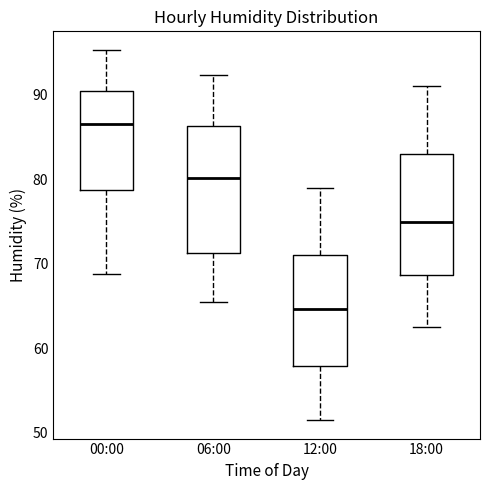

Which box's median line is the lowest?

12:00